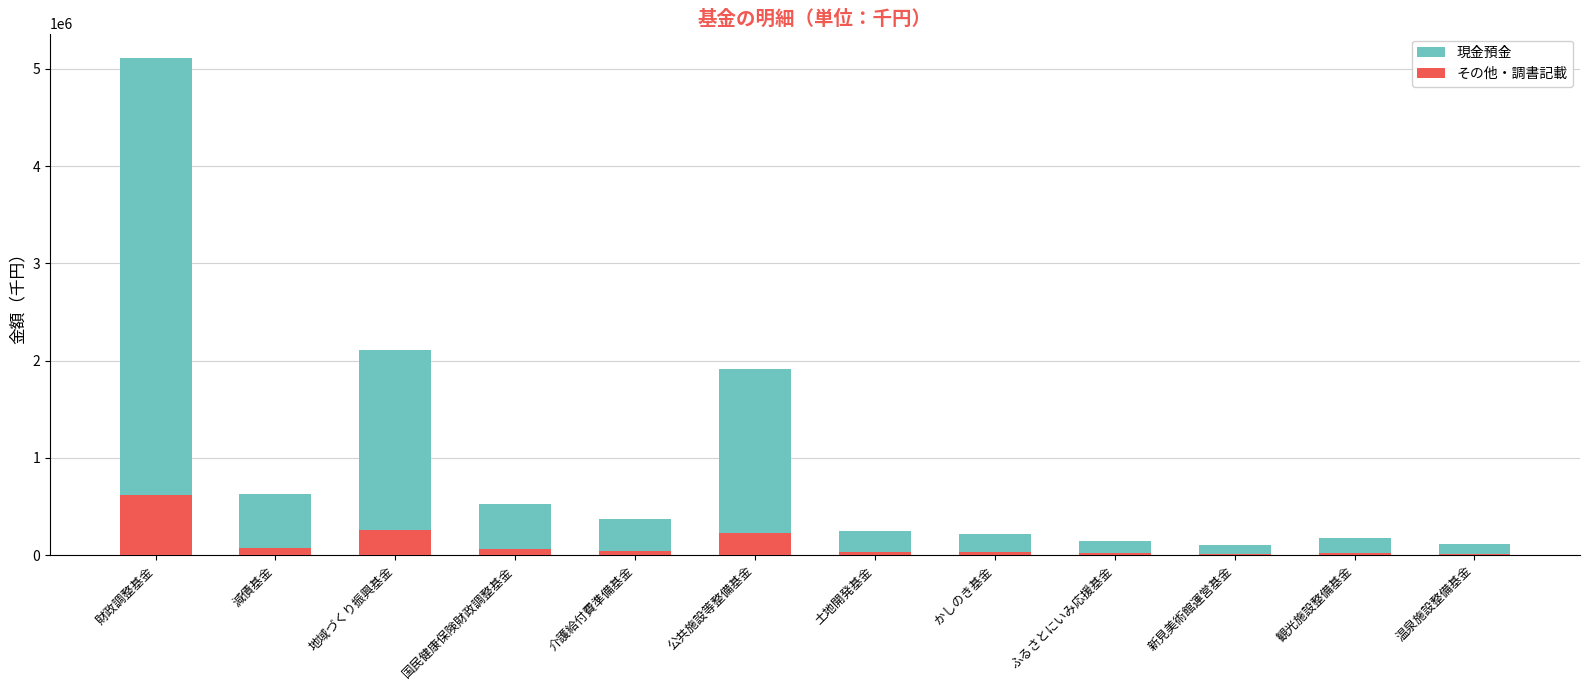

What is the approximate value of その他・調書記載 at 国民健康保険財政調整基金, to the nearest 10?

63100